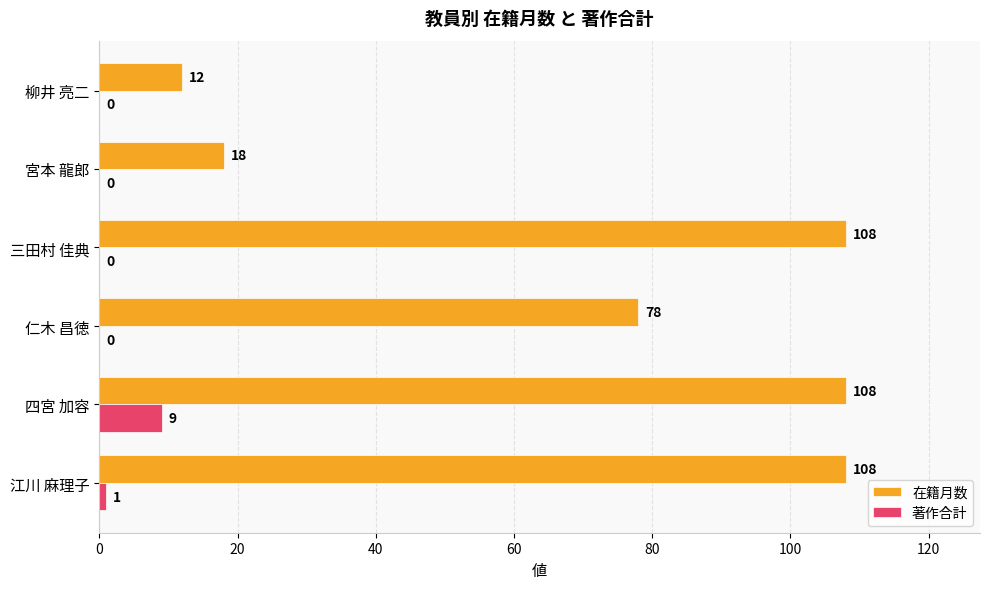

Which series has the largest total across all categories?

在籍月数